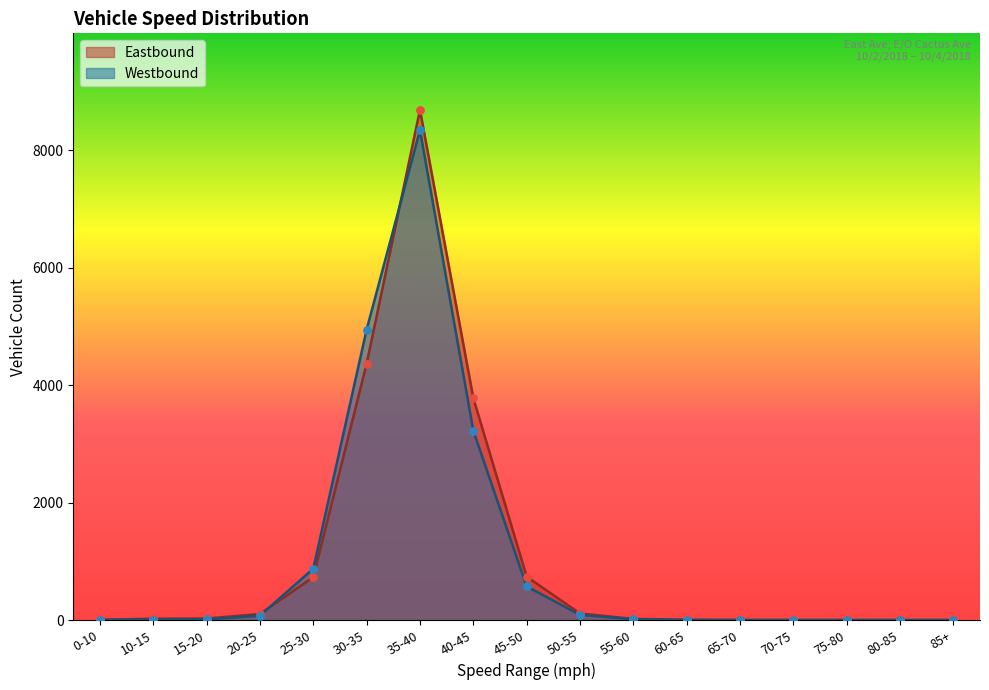

What is the total value across all series at 50-55?

200